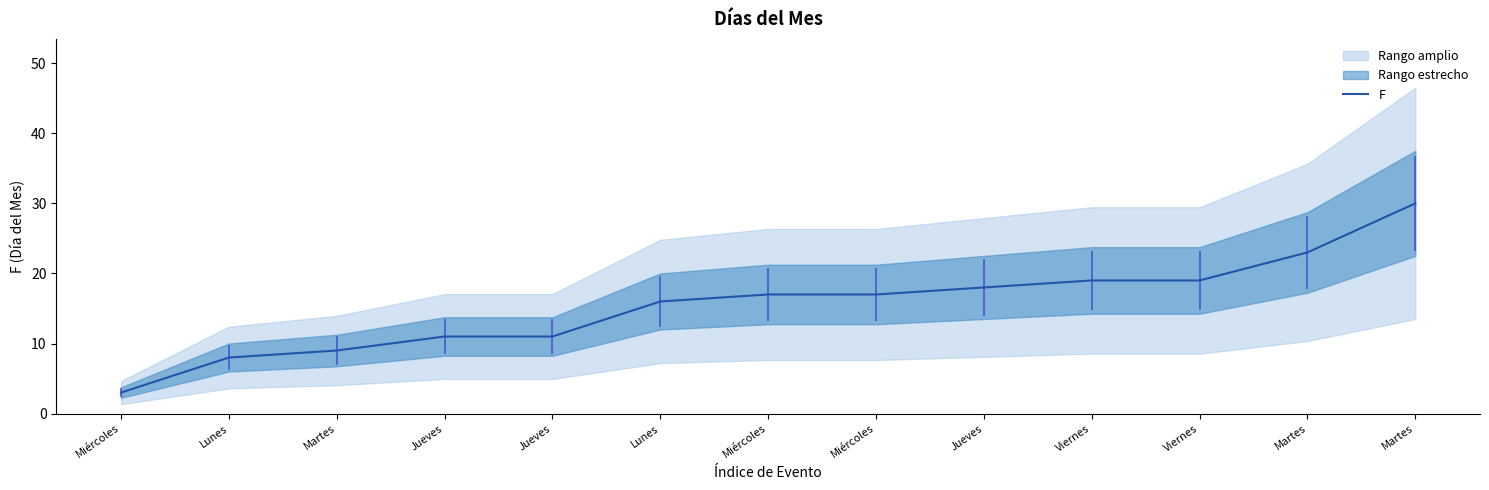

Count the number of categories in the chart.

13